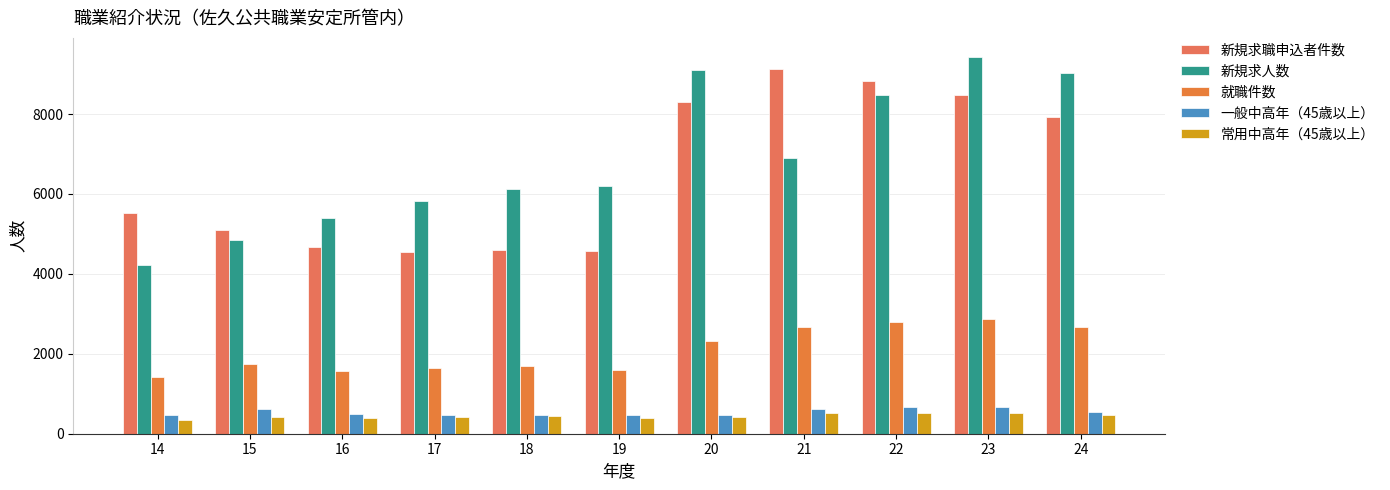

Rank the series by their maximum value, from highest to lowest.

新規求人数, 新規求職申込者件数, 就職件数, 一般中高年（45歳以上）, 常用中高年（45歳以上）